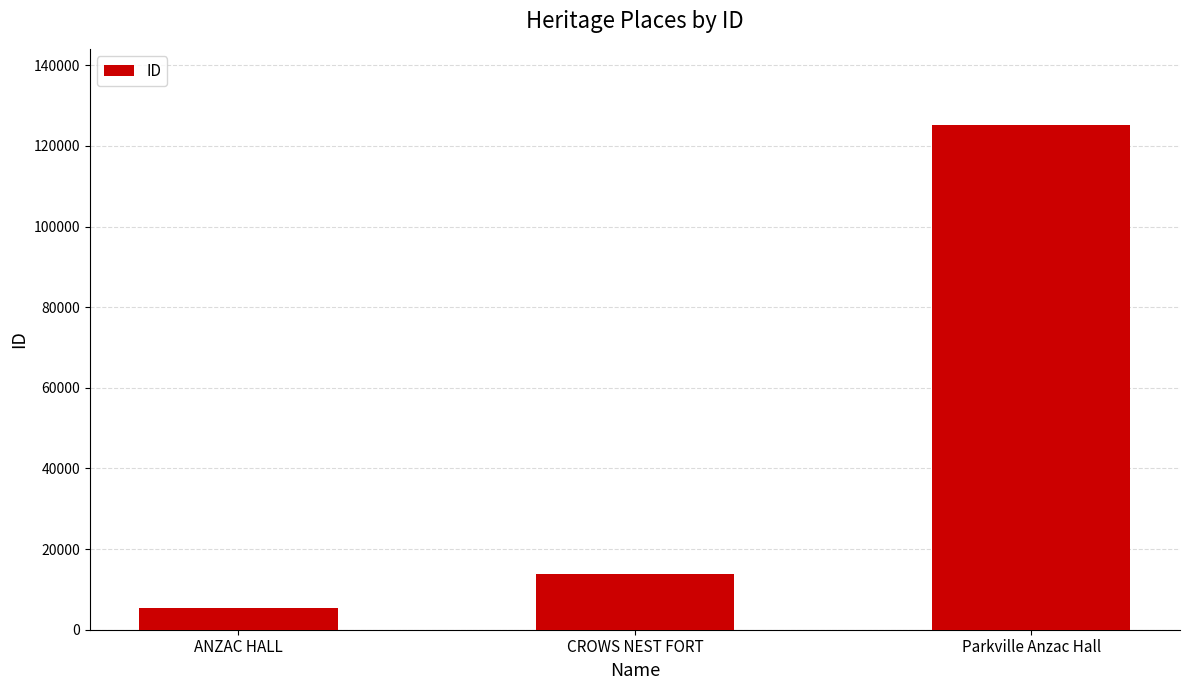

Which label corresponds to the smallest value in the chart?

ANZAC HALL